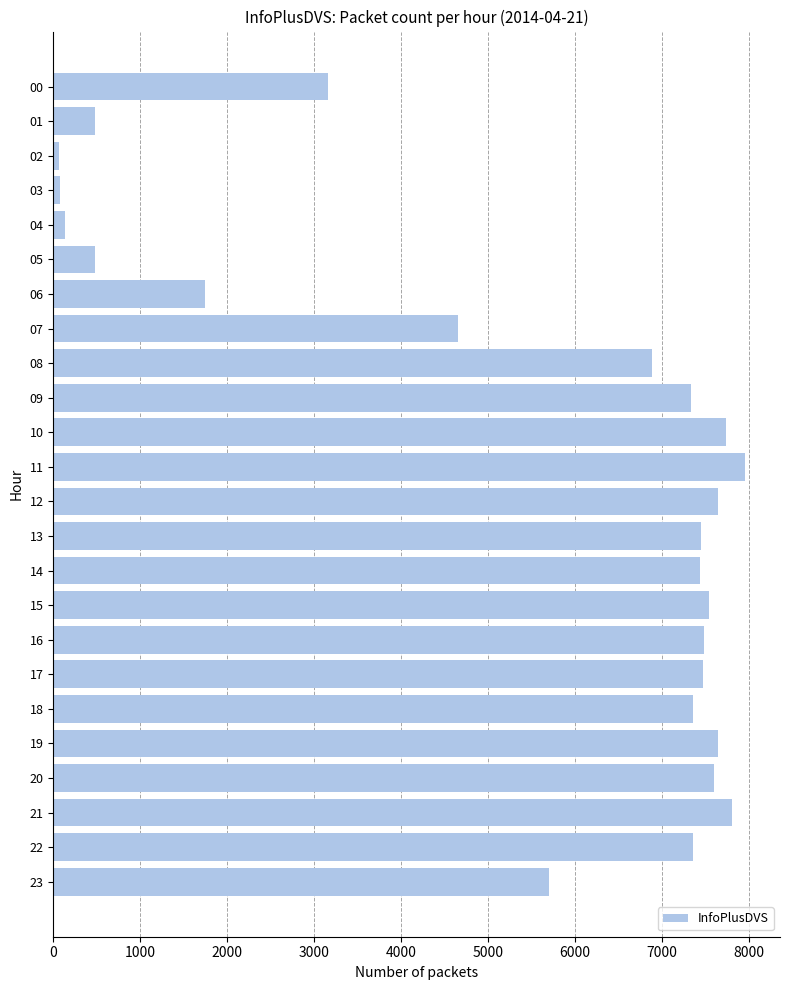

What is the maximum value shown in the chart?

7960